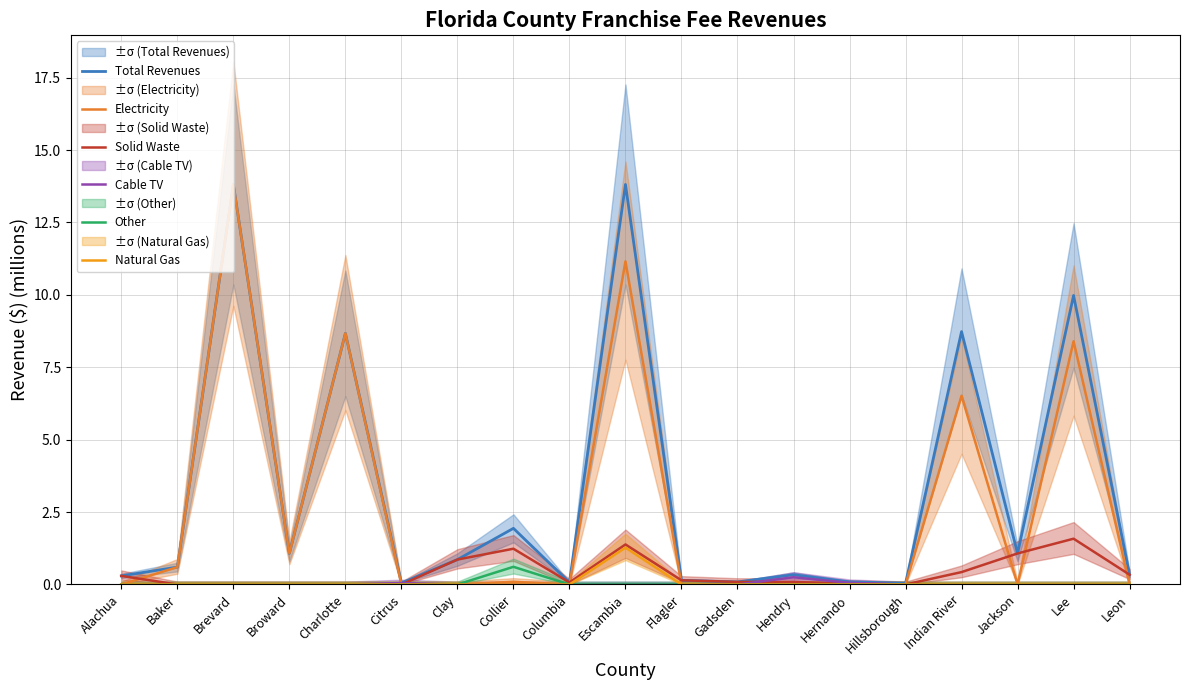

What is the total value across all series at Columbia?

0.1